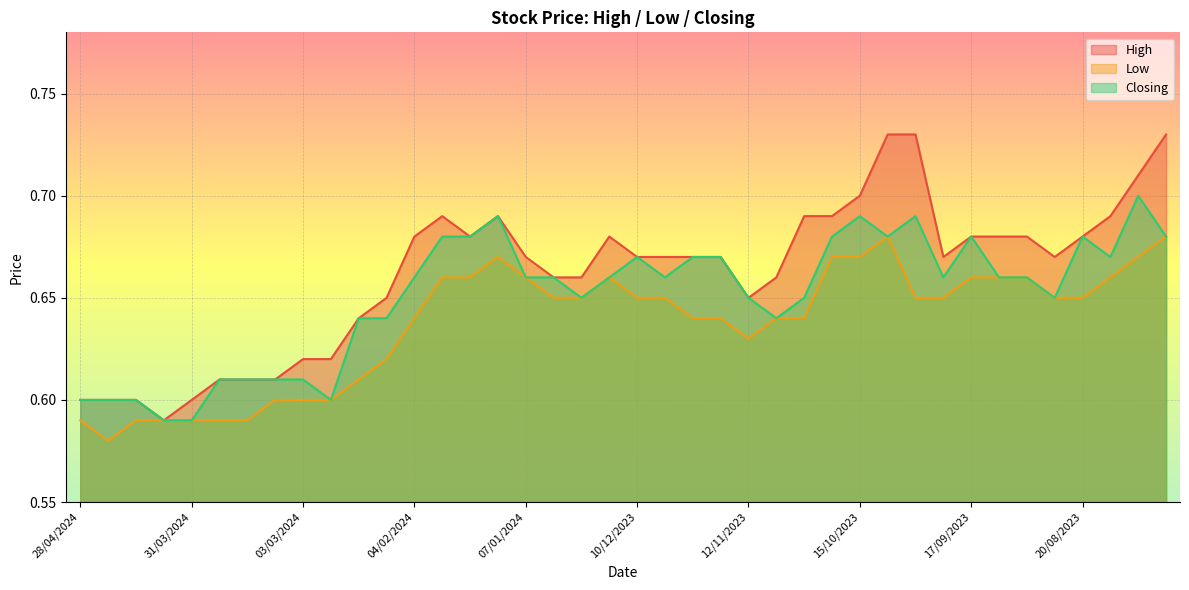

What is the total value across all series at 07/01/2024?

2.0